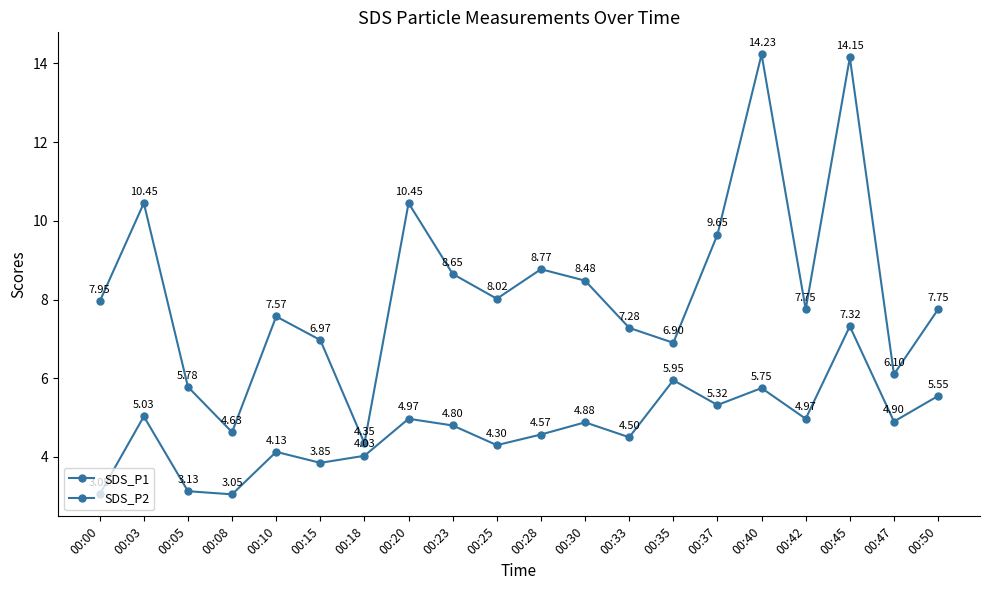

At which category does SDS_P1 reach its first local valley?

00:08